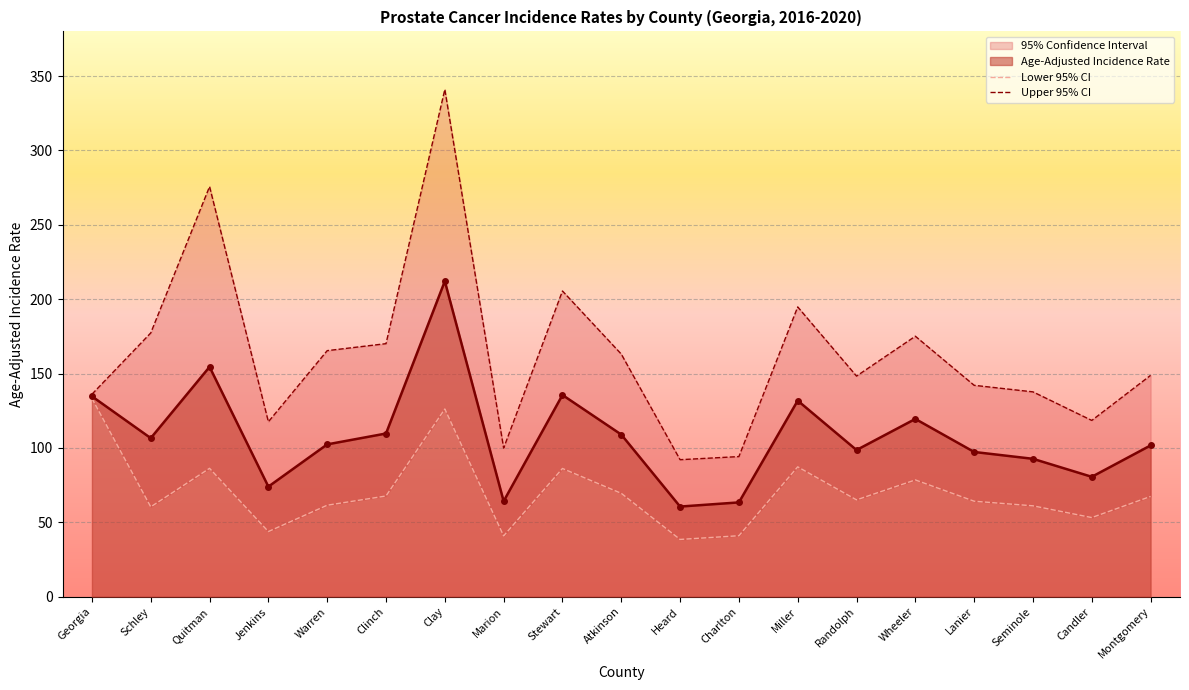

Which series has the largest range (max minus min)?

Upper 95% CI